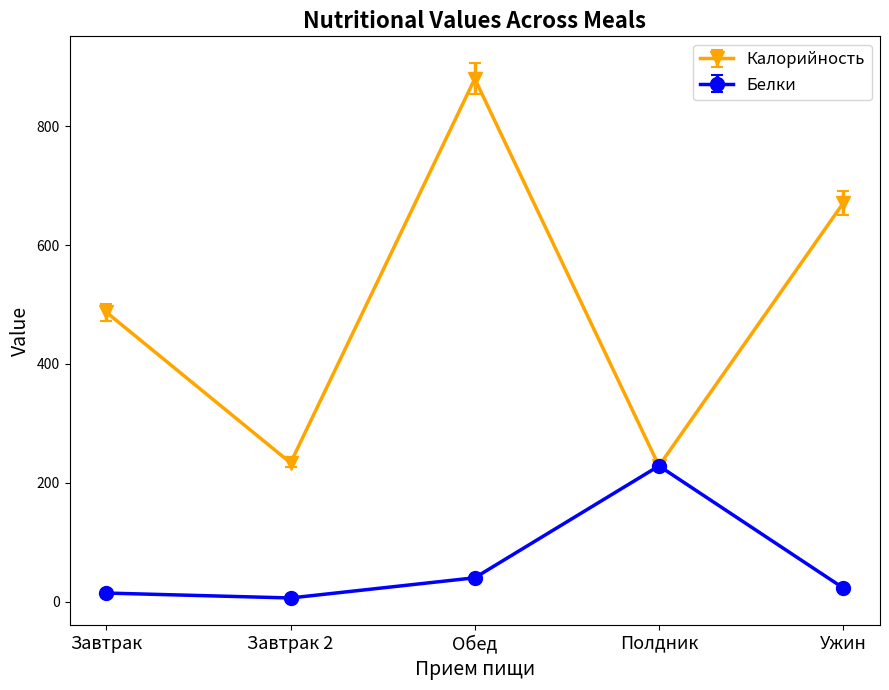

At which label does Калорийность reach its peak?

Обед